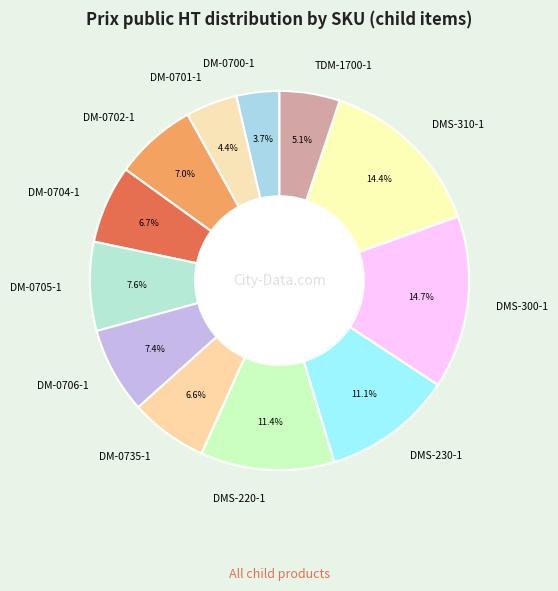

What is the smallest slice in the pie chart?

DM-0700-1